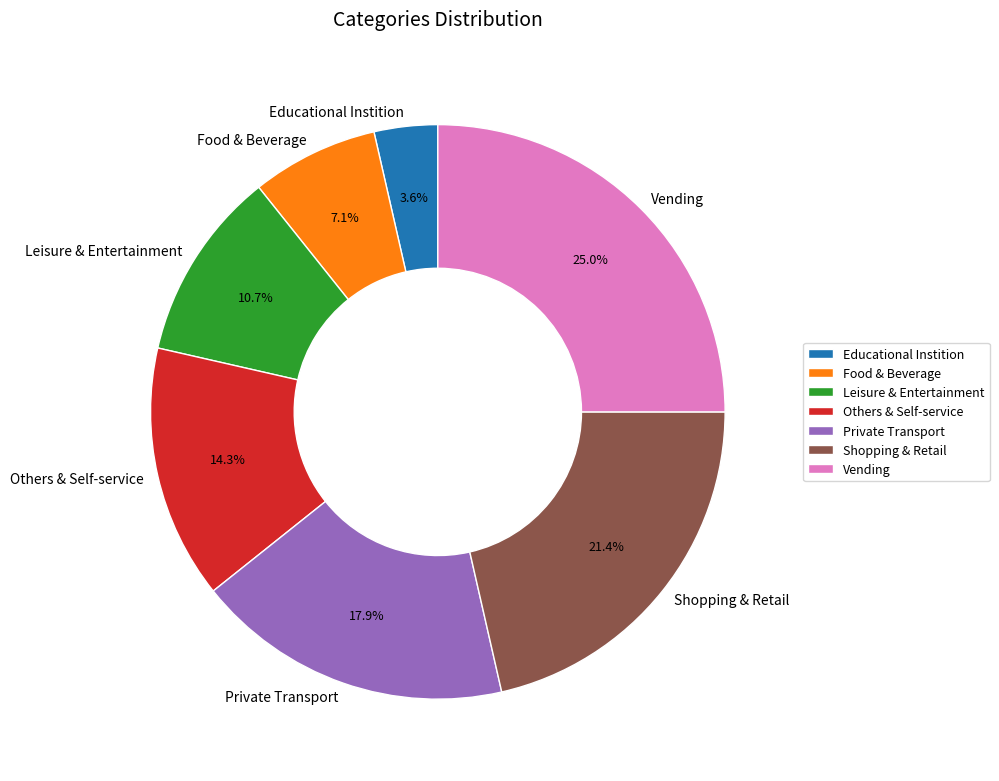

Count the number of slices in the pie.

7